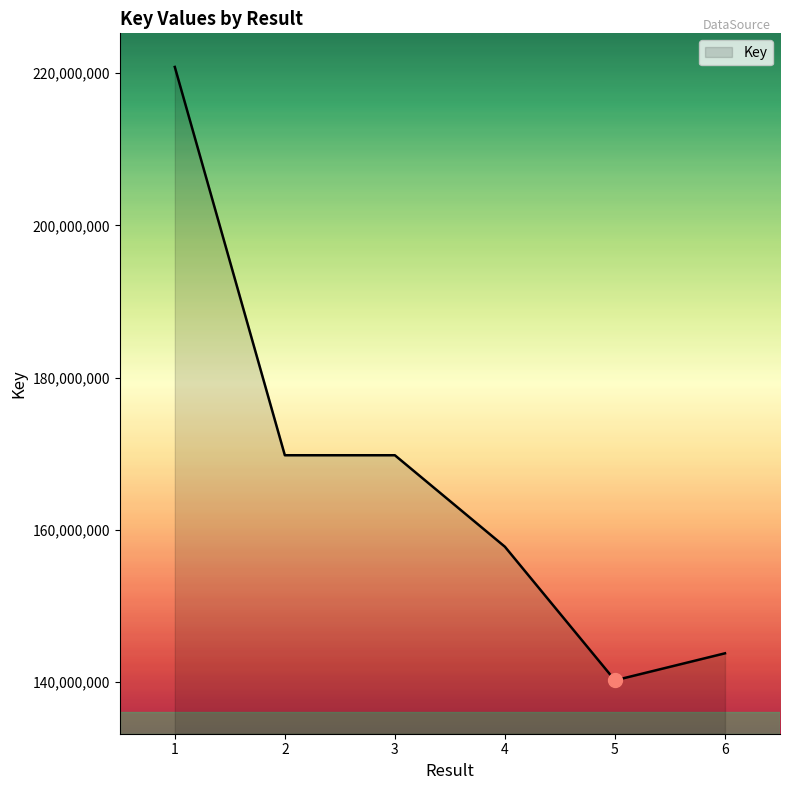

Where is the data nearest to the value 180526554?

2